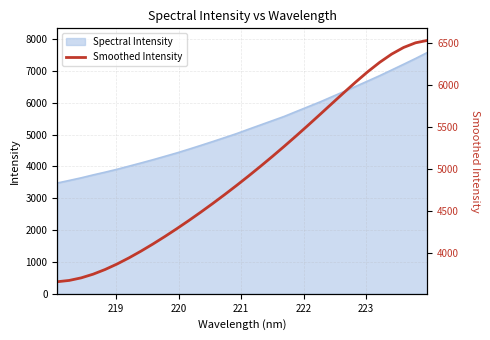

What is the minimum value for Spectral Intensity?

3480.4